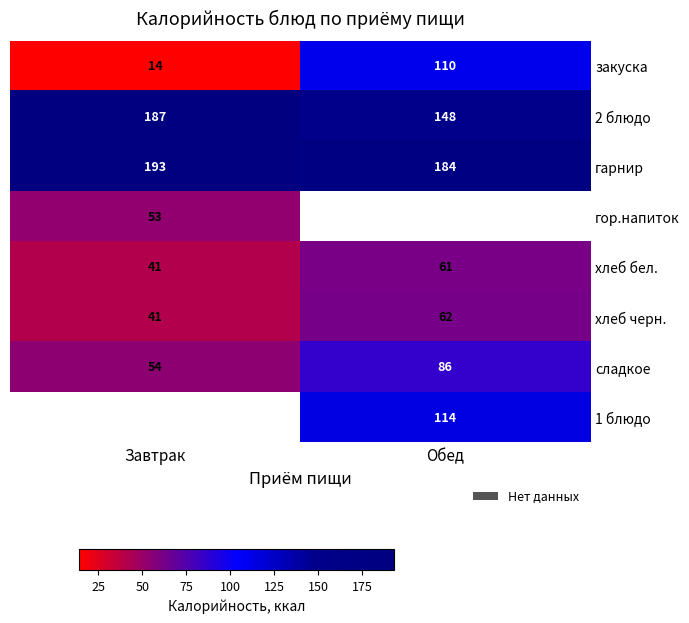

At which label is гарнир closest to 188?

Обед